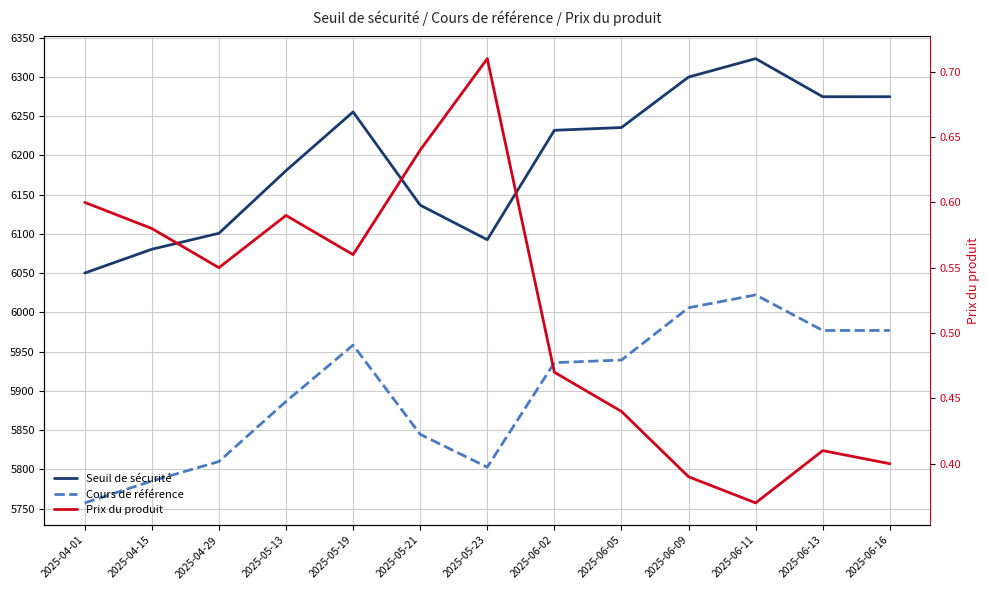

What position from the right is 2025-05-23?

7